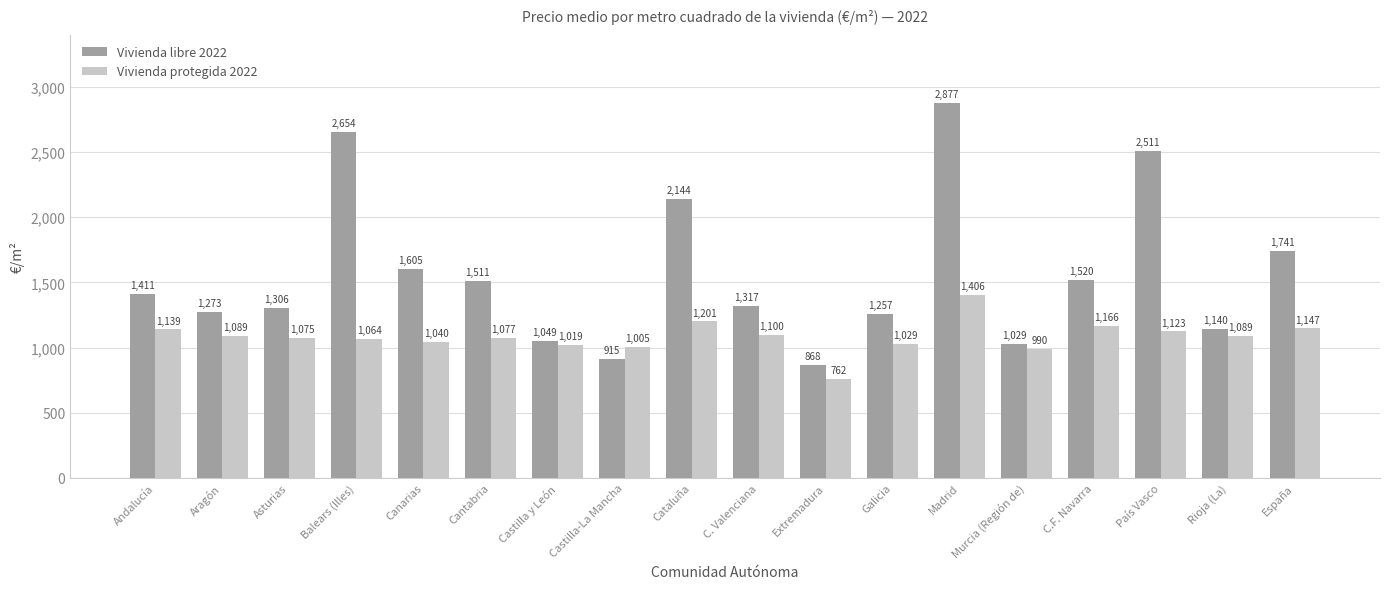

What is the smallest value displayed?

762.0